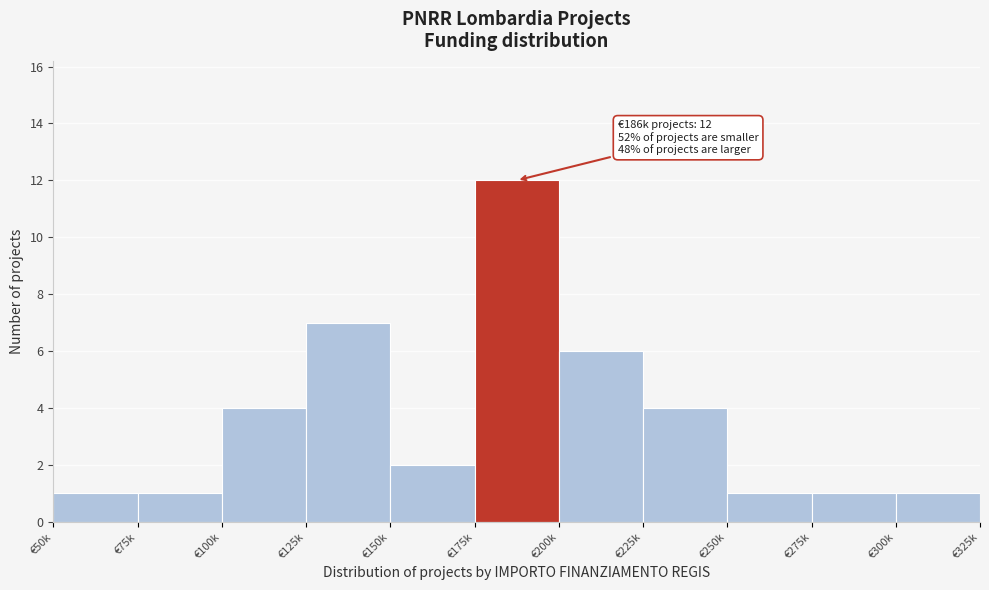

Reading right to left, extract all data points from this chart.

€300k=1	€275k=1	€250k=1	€225k=4	€200k=6	€175k=12	€150k=2	€125k=7	€100k=4	€75k=1	€50k=1